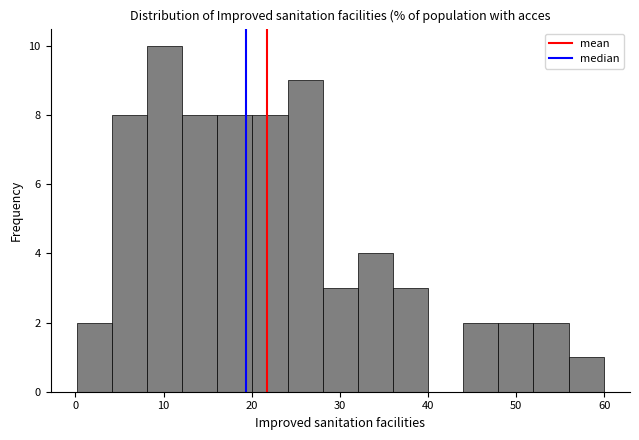

Around what value on the x-axis is the tallest bar? Give the approximate position of its centre, as read against the axis.

10